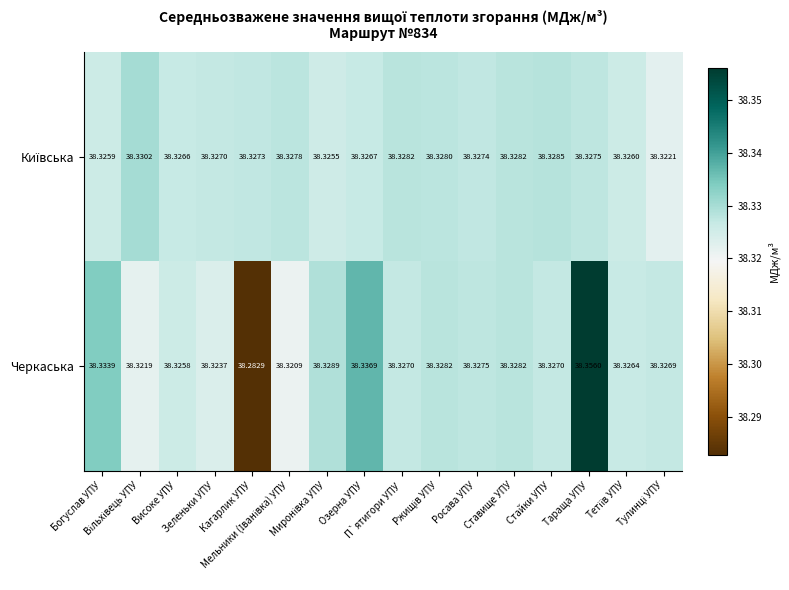

Which series has the largest range (max minus min)?

Черкаська